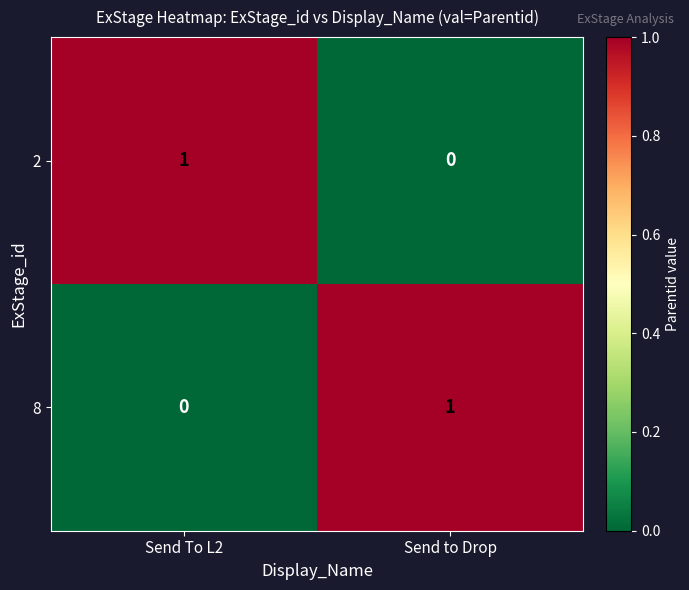

What is the total value across all series at Send To L2?

1